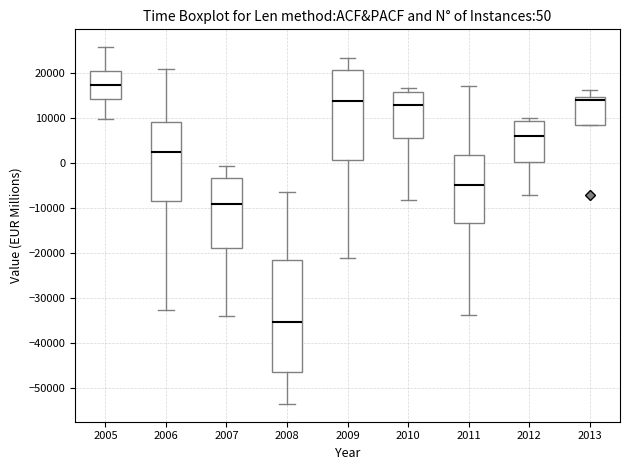

Which box has the highest median line?

2005